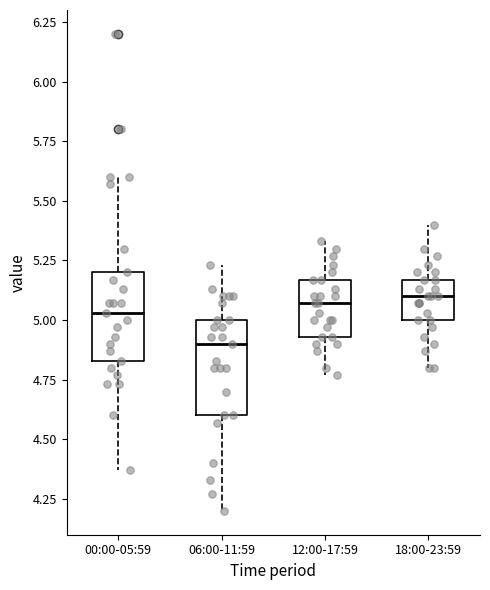

Where does the lower whisker of the box for 12:00-17:59 end on the y-axis? The values are not printed on the chart, so give them approximately, as read against the axis.

4.75